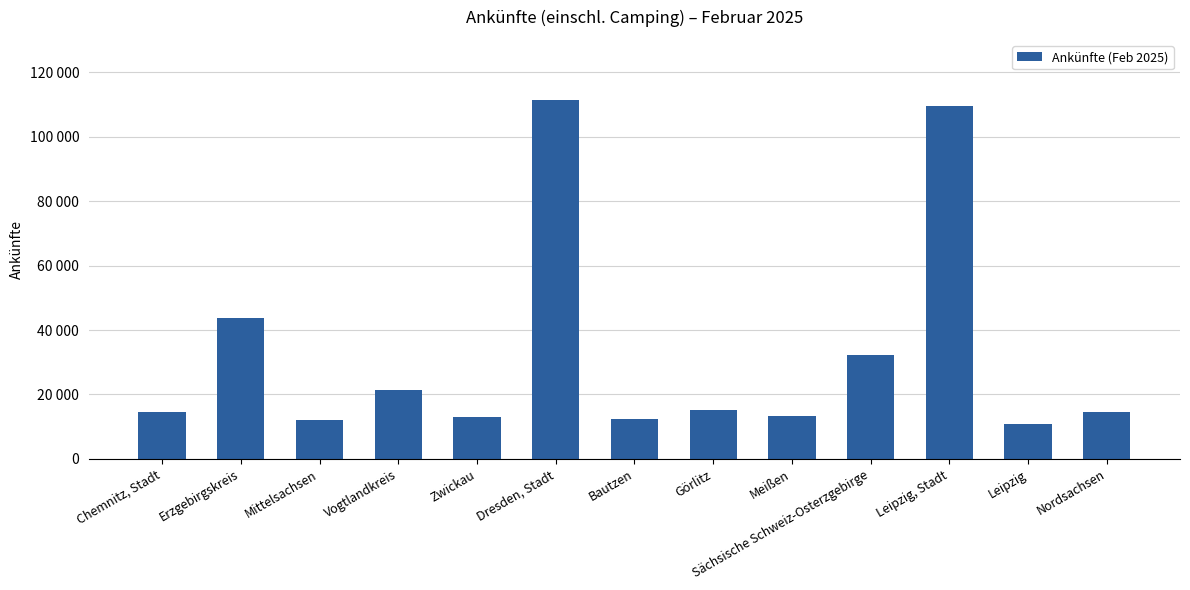

Reading left to right, what are all the values shown in this chart?

Chemnitz, Stadt=14595	Erzgebirgskreis=43767	Mittelsachsen=12008	Vogtlandkreis=21516	Zwickau=12915	Dresden, Stadt=111493	Bautzen=12250	Görlitz=15168	Meißen=13332	Sächsische Schweiz-Osterzgebirge=32265	Leipzig, Stadt=109481	Leipzig=10791	Nordsachsen=14560